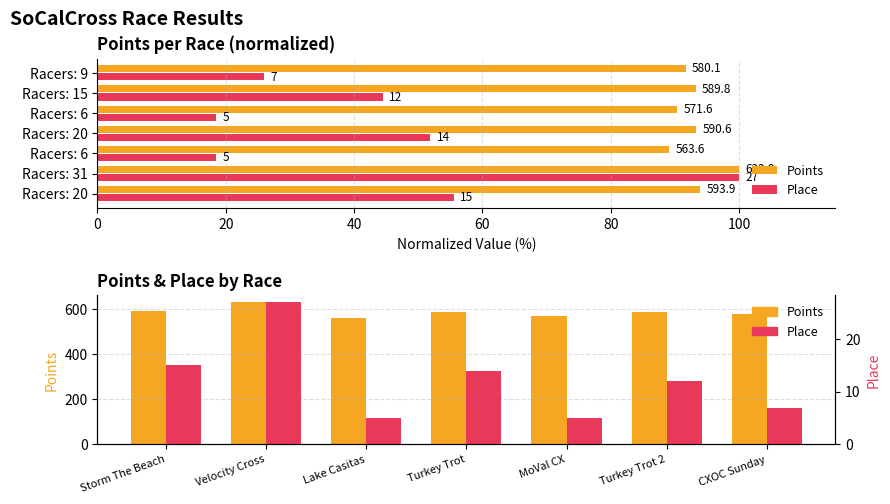

How many data points does each series have?

7